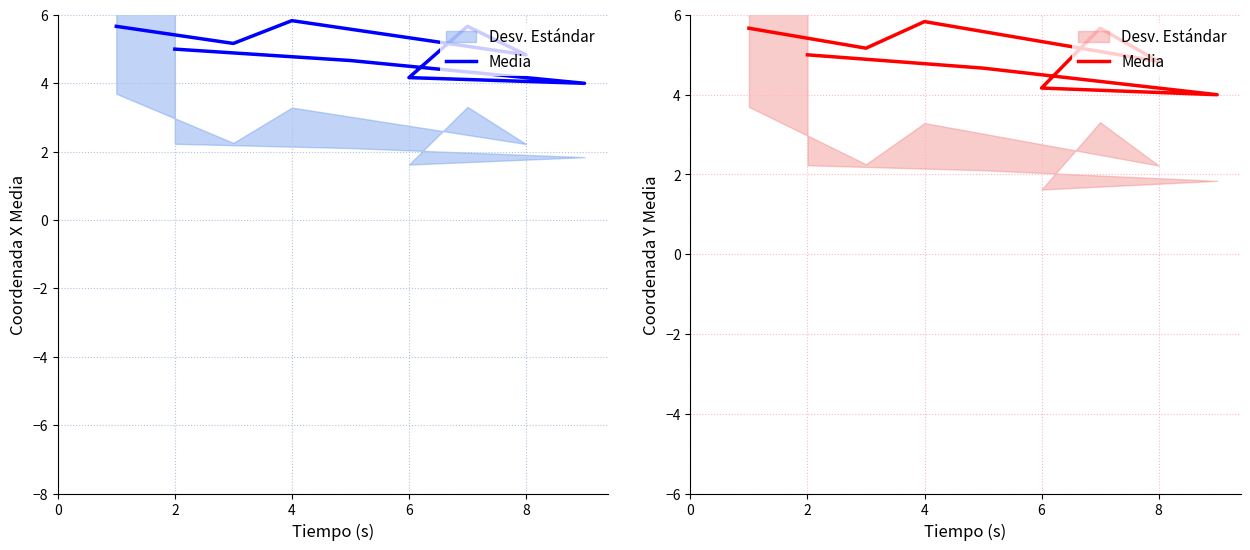

What is the smallest value displayed?

4.0